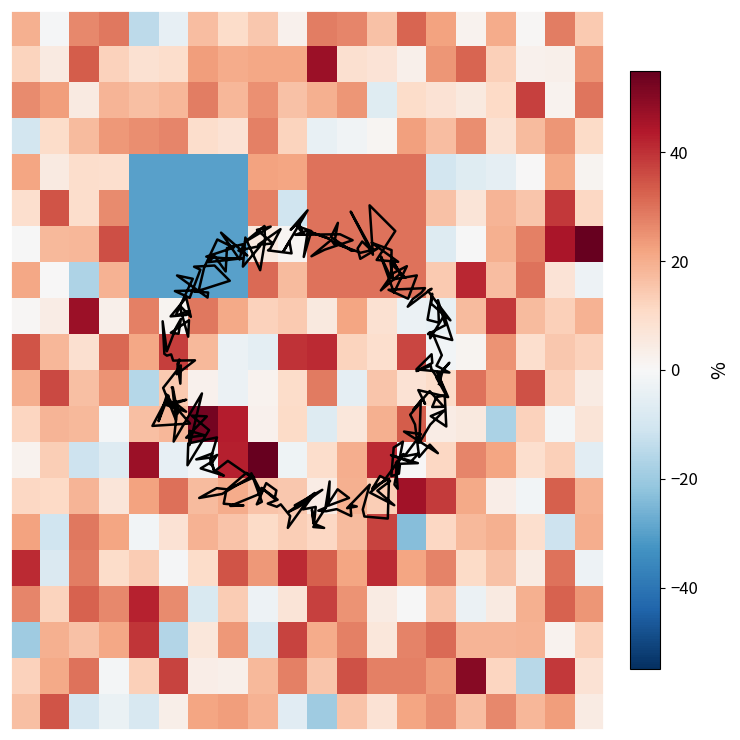

Between 18 and 6, which is larger?

18